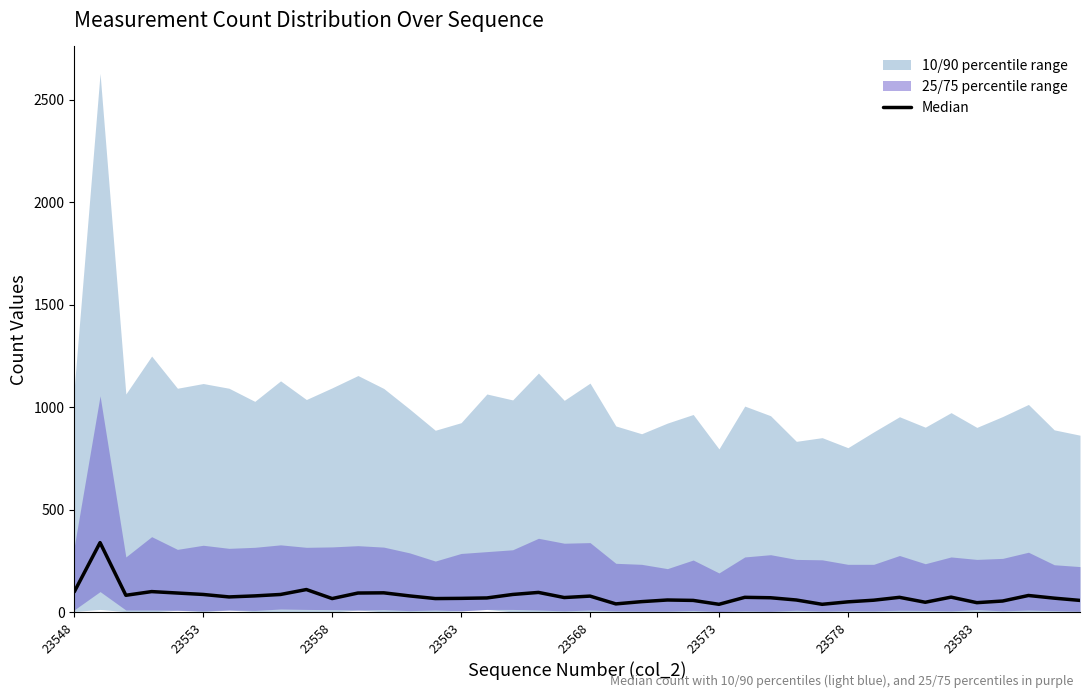

Is it true that the value at 17 is 33?

False